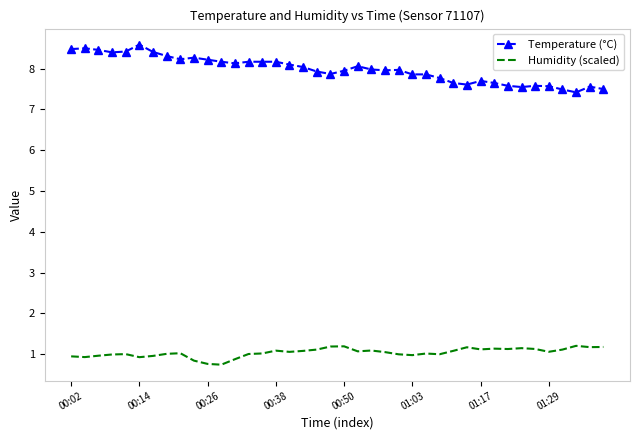

Which series has the largest range (max minus min)?

Temperature (°C)